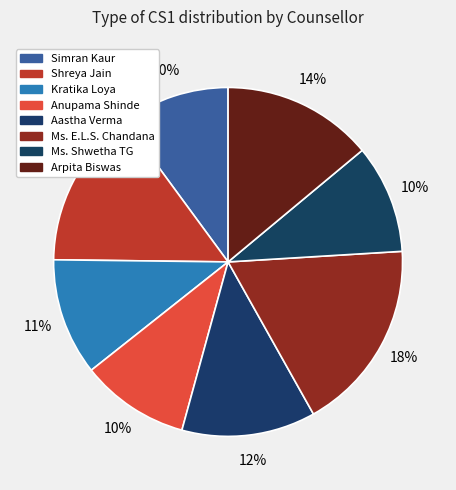

What is the ratio of the value at Shreya Jain to the value at Kratika Loya?

1.4